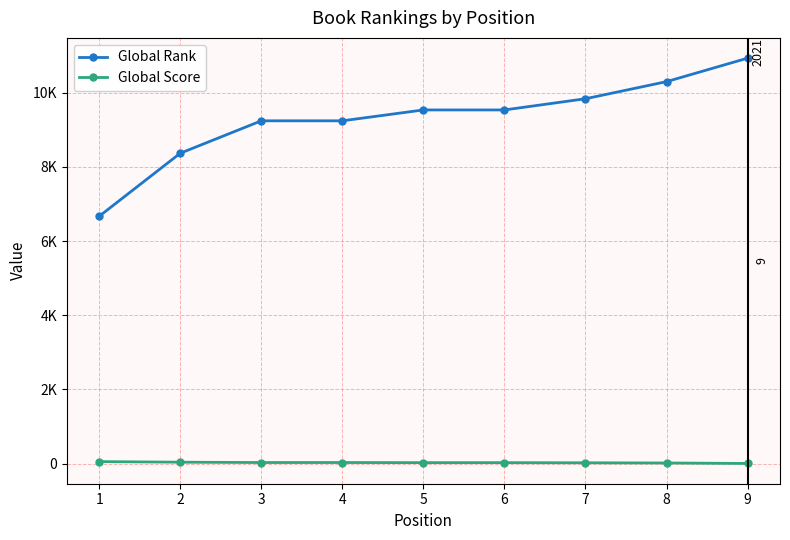

Does the chart have visible grid lines?

Yes